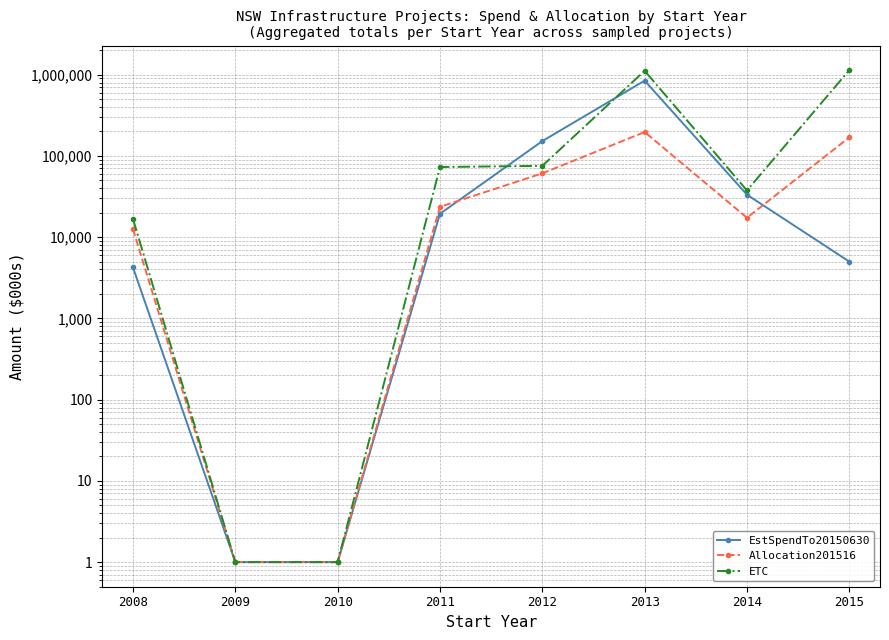

How many interior local peaks does the EstSpendTo20150630 series have?

1